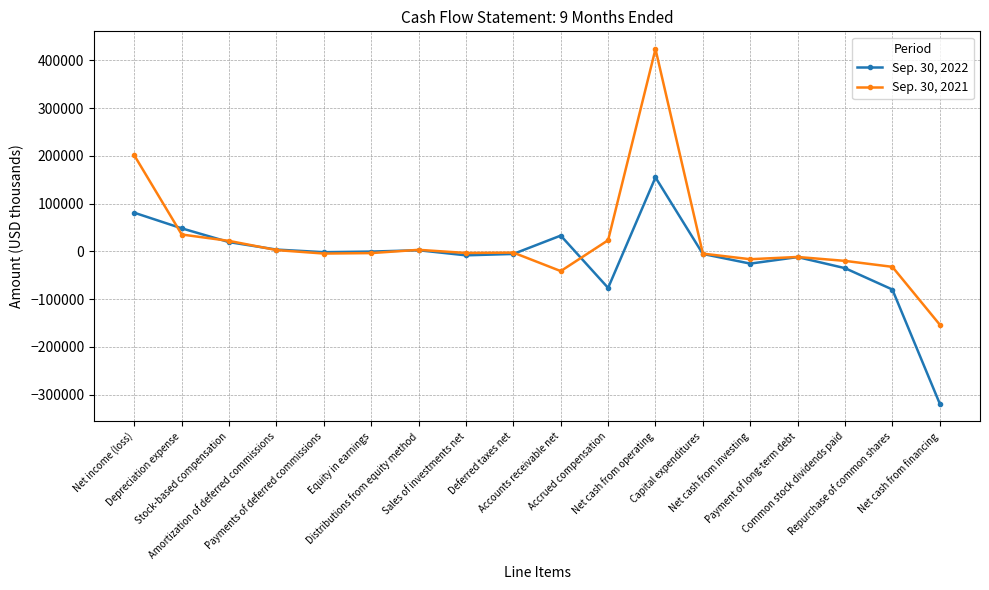

List the series in order of their overall mean, lowest first.

Sep. 30, 2022, Sep. 30, 2021